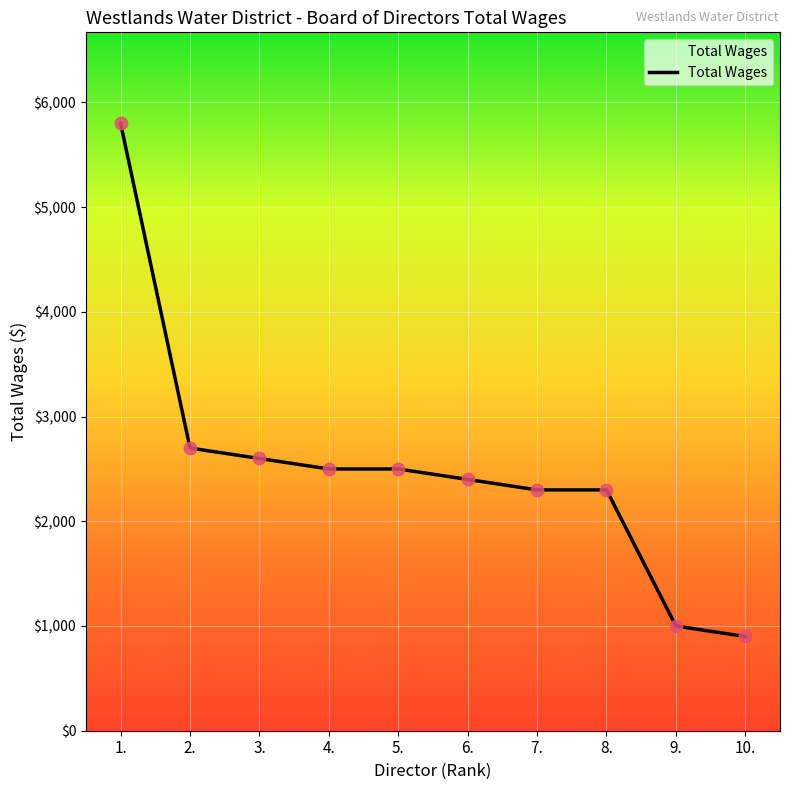

Which has a higher value, 4. or 7.?

4.